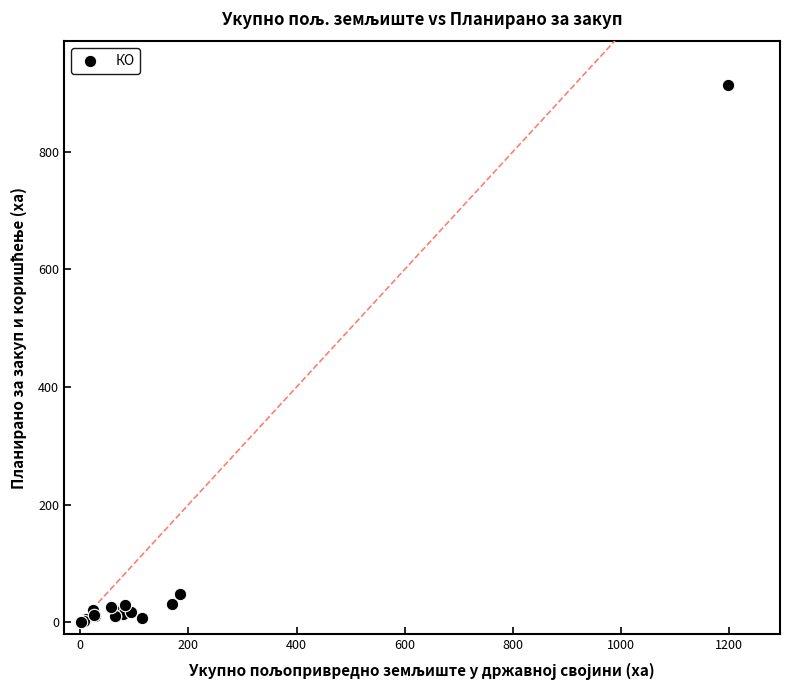

What Y value in the scatter plot is closest to 457?

47.7